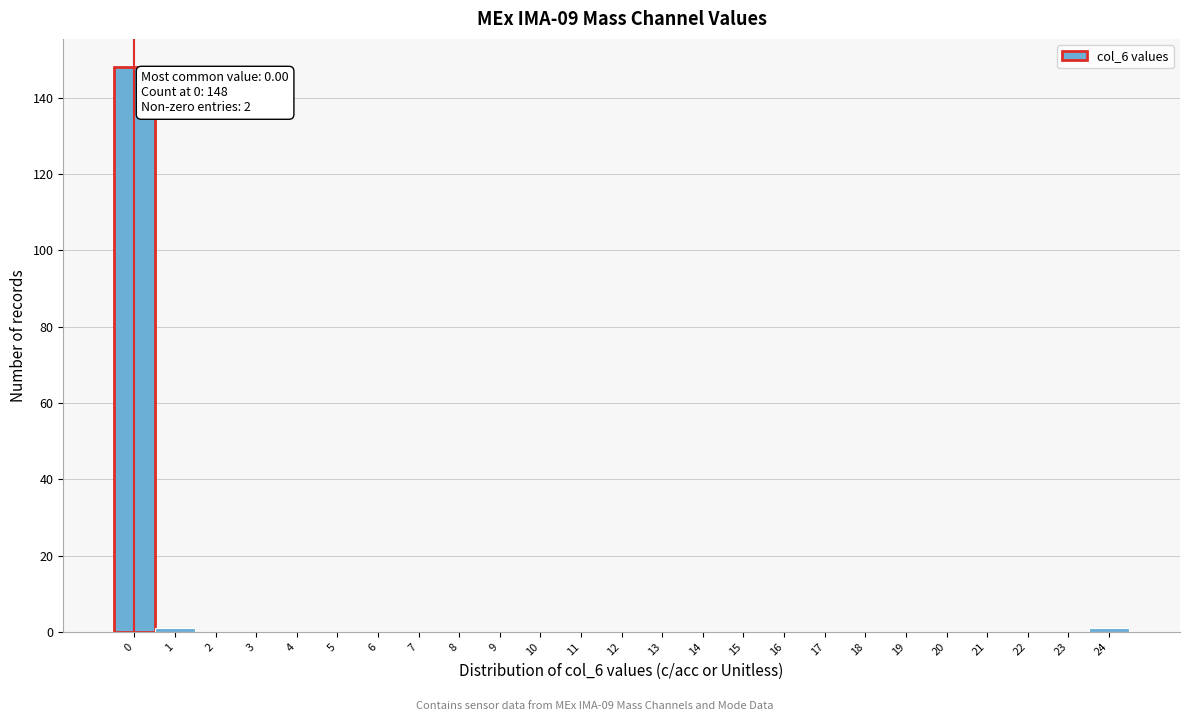

Reading left to right, extract all data points from this chart.

0=148	1=1	2=0	3=0	4=0	5=0	6=0	7=0	8=0	9=0	10=0	11=0	12=0	13=0	14=0	15=0	16=0	17=0	18=0	19=0	20=0	21=0	22=0	23=0	24=1